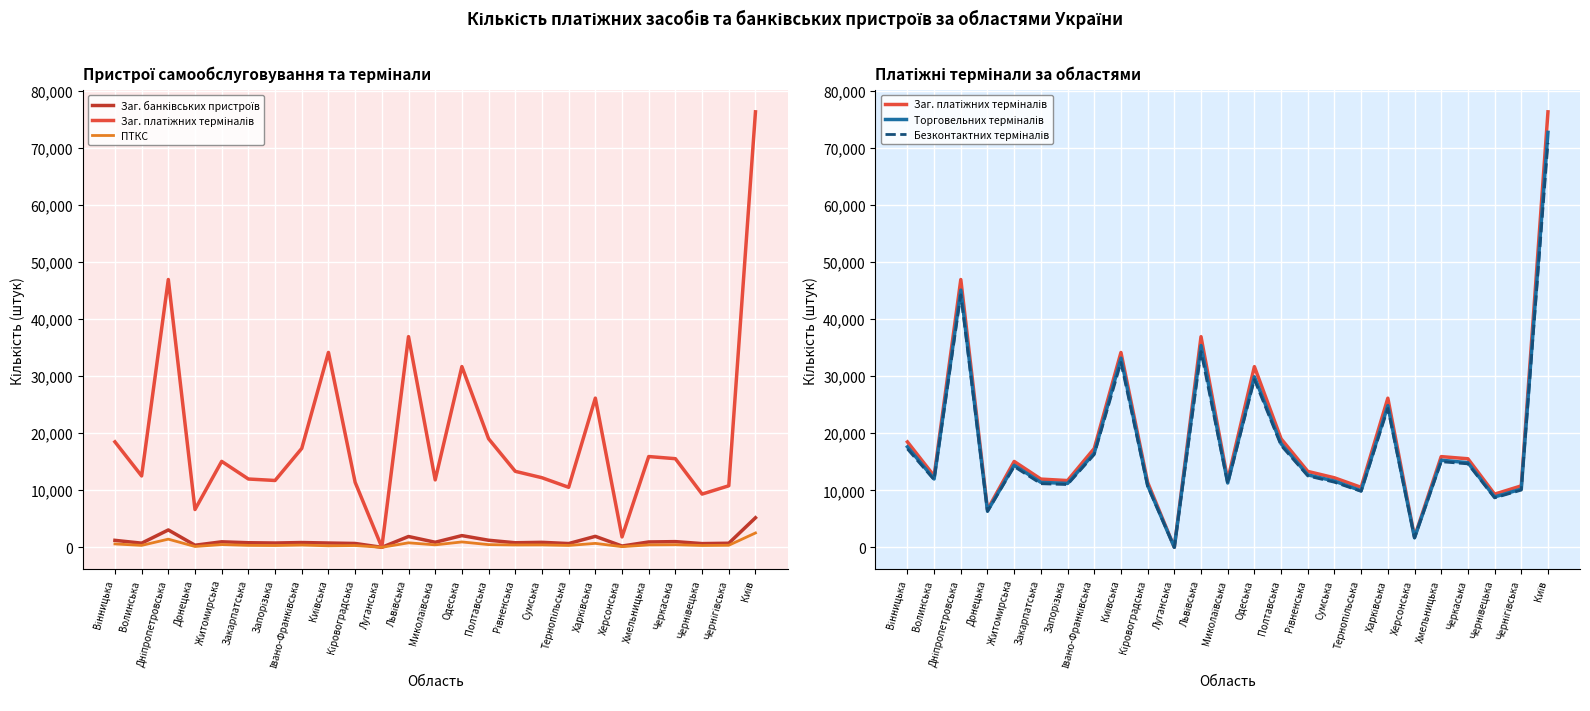

How many interior local valleys does the Торговельних терміналів series have?

8